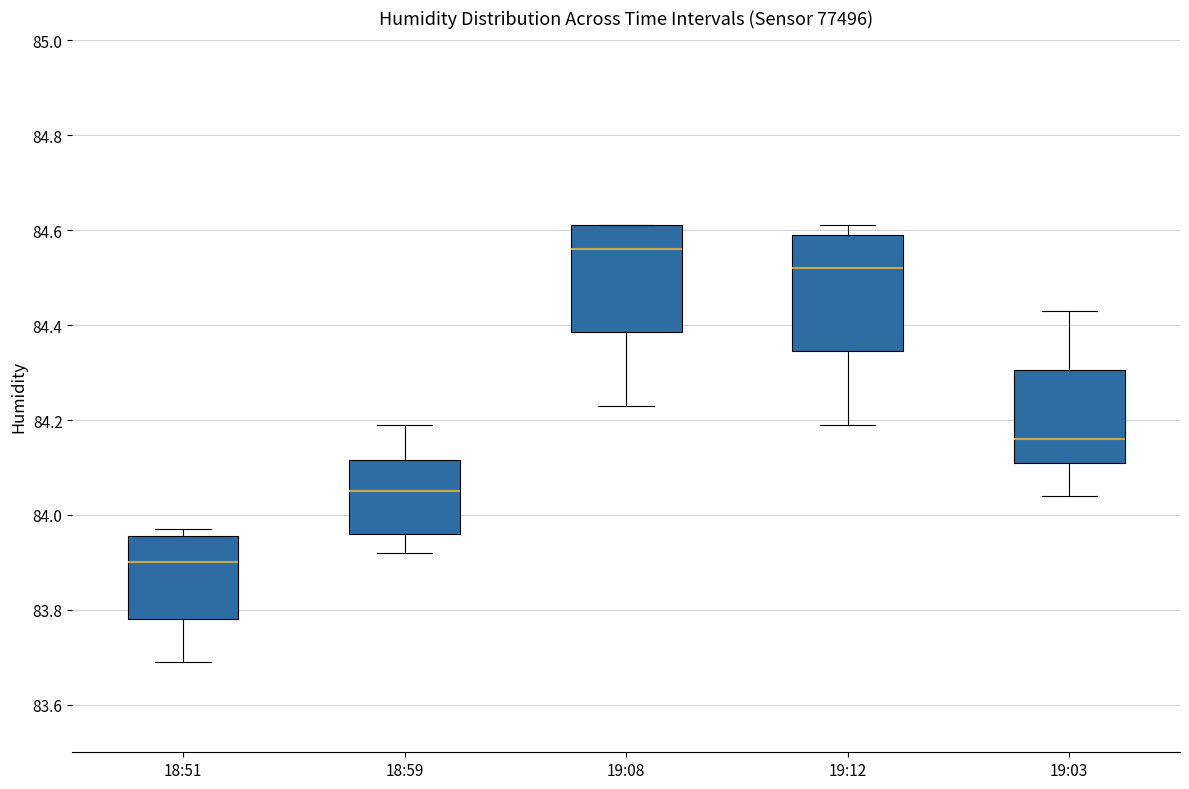

Where does the median line of the box for 19:12 sit on the y-axis? The values are not printed on the chart, so give them approximately, as read against the axis.

84.52